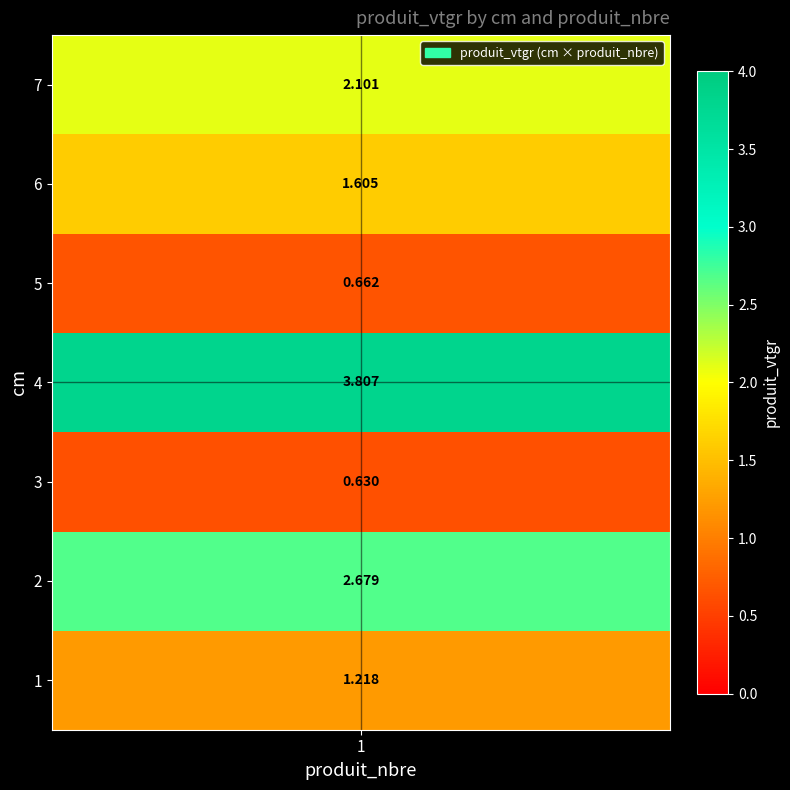

Reading left to right, transcribe all the data shown in this chart.

1.2	2.7	0.6	3.8	0.7	1.6	2.1